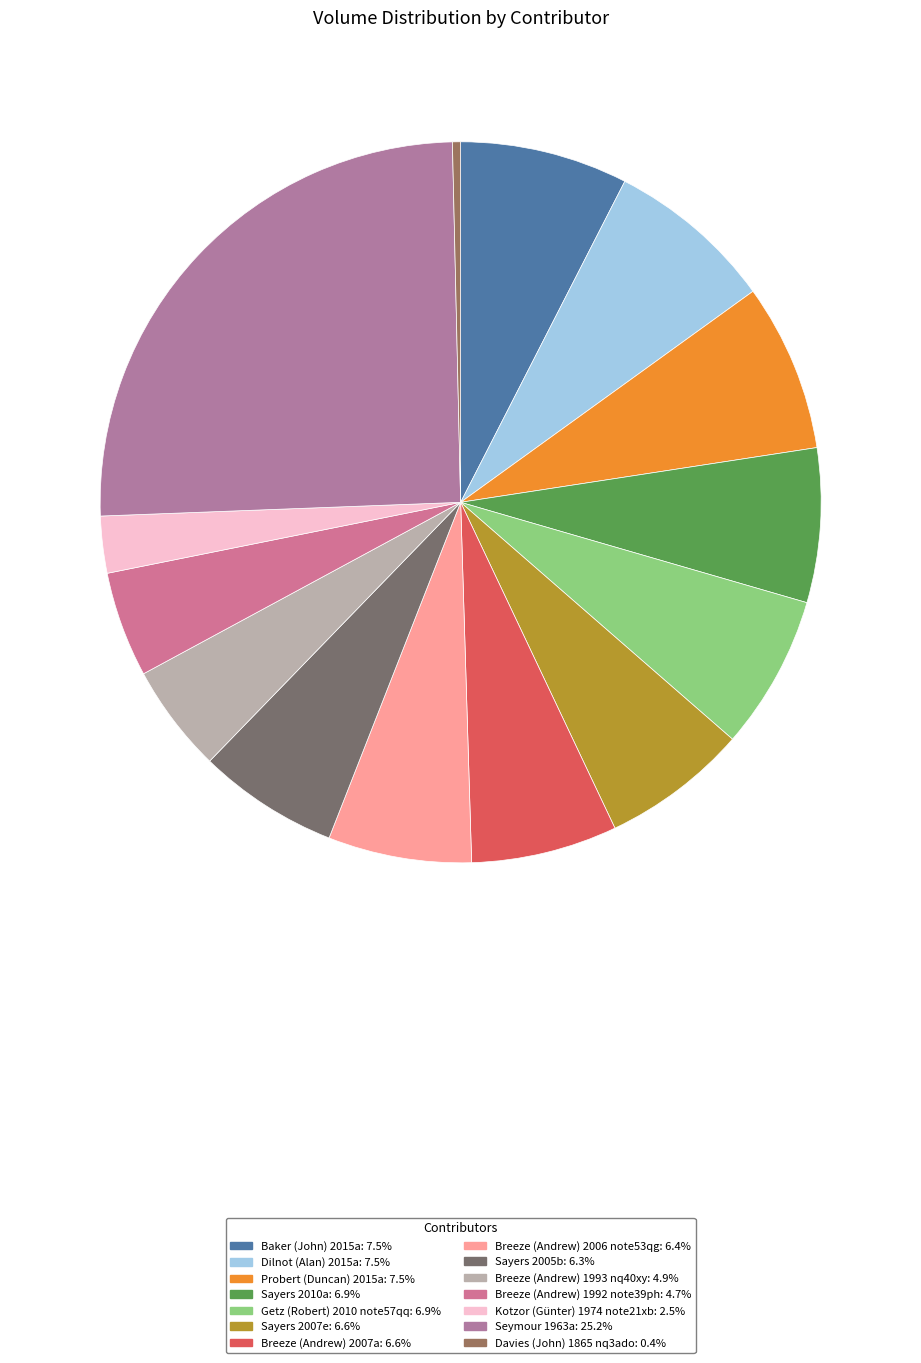

True or false: Breeze (Andrew) 2006 note53qg accounts for 1% of the total.

False